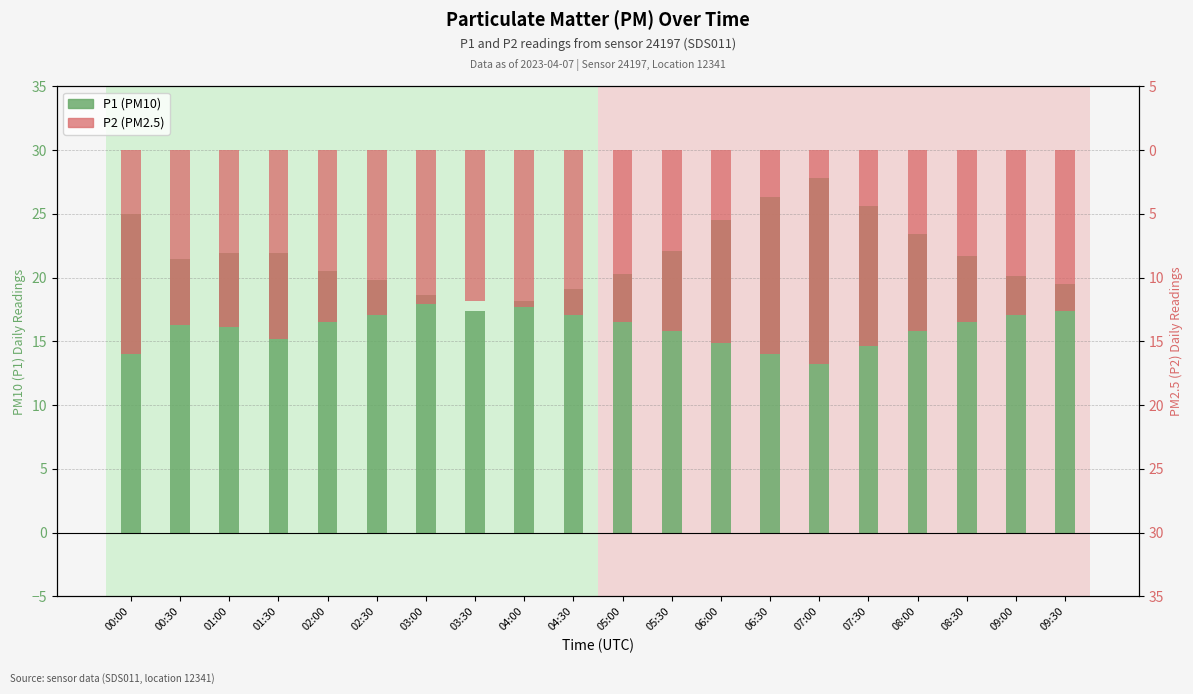

Reading left to right, transcribe all the data shown in this chart.

P1 (PM10): 25.0	21.5	21.9	21.9	20.5	19.8	18.6	17.4	18.2	19.1	20.3	22.1	24.5	26.3	27.8	25.6	23.4	21.7	20.1	19.5
P2 (PM2.5): -16.0	-13.7	-13.9	-14.8	-13.5	-12.9	-12.1	-11.8	-12.3	-12.9	-13.5	-14.2	-15.1	-16.0	-16.8	-15.4	-14.2	-13.5	-12.9	-12.6